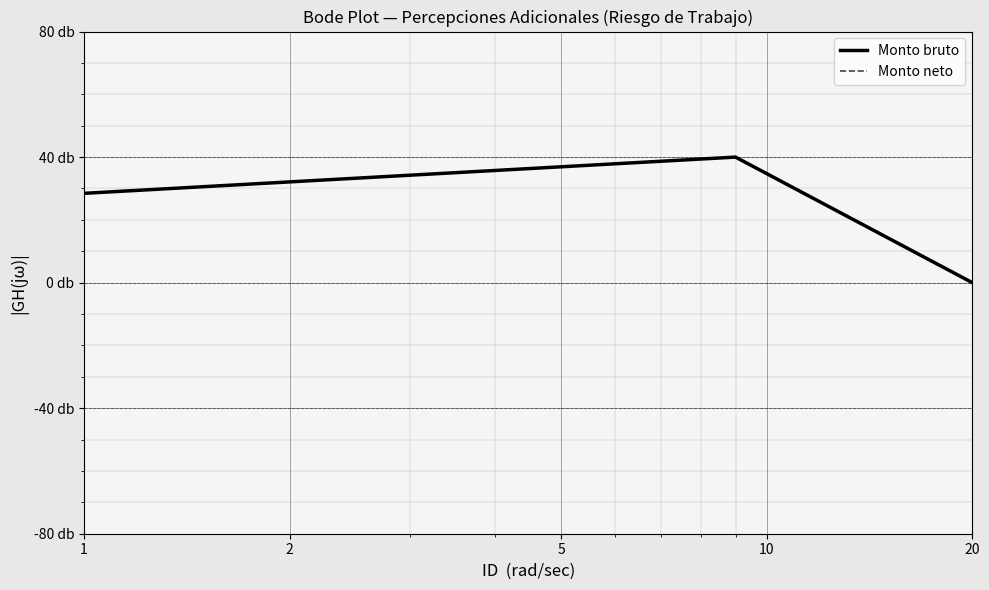

Does the chart have visible grid lines?

Yes